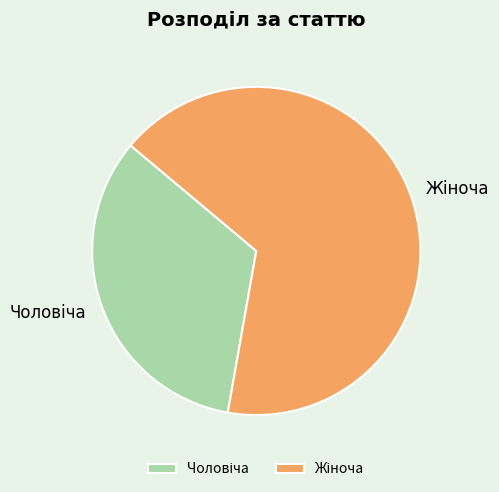

Is there a majority slice in this chart?

Yes